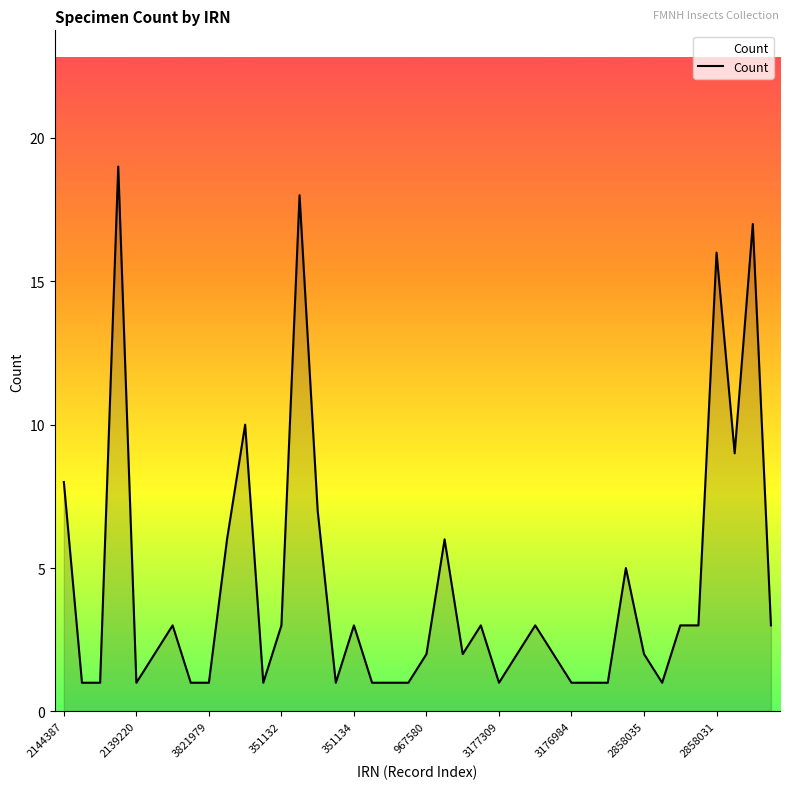

Reading right to left, extract all data points from this chart.

3	17	9	16	3	3	1	2	5	1	1	1	2	3	2	1	3	2	6	2	1	1	1	3	1	7	18	3	1	10	6	1	1	3	2	1	19	1	1	8